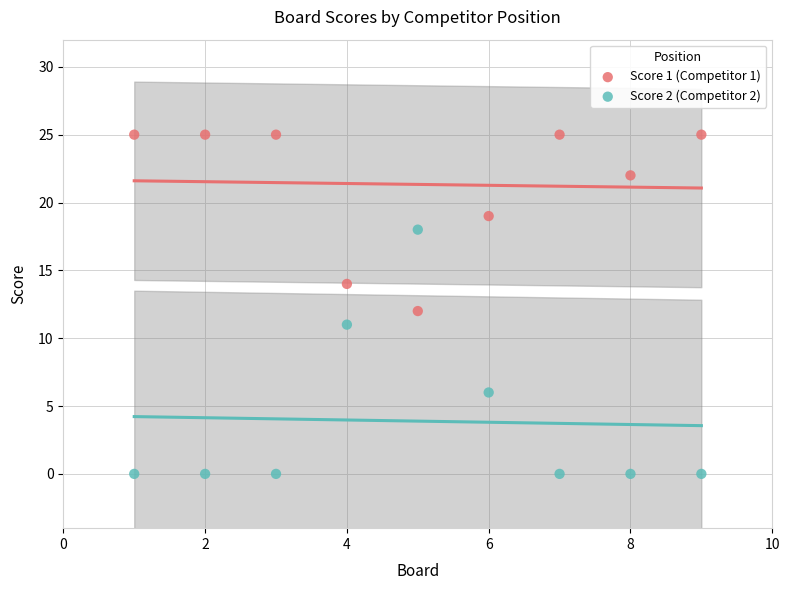

Which series reaches the minimum Y coordinate?

Score 2 (Competitor 2)